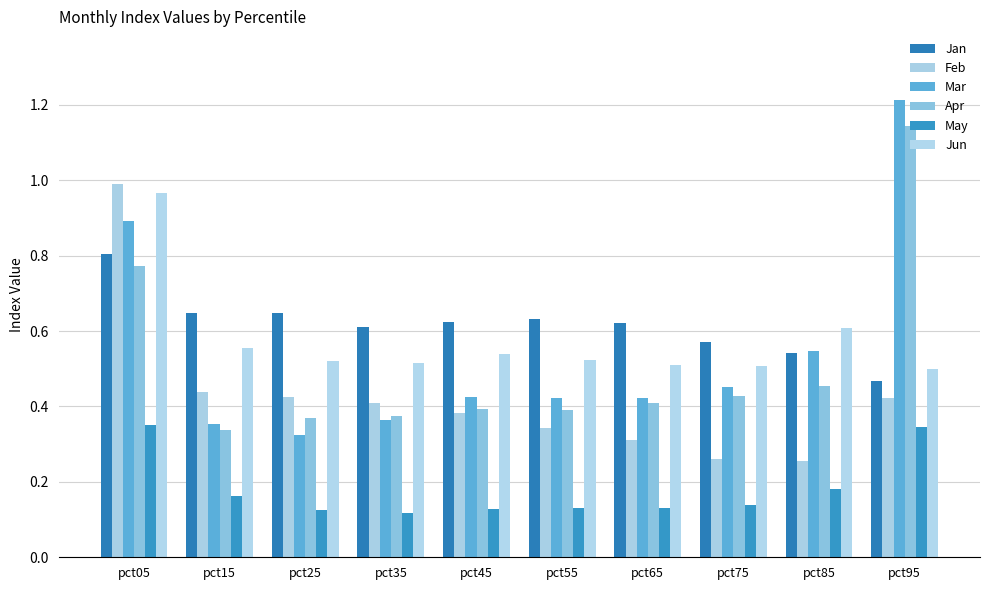

What is the value of the Mar bar at the 1st from the left?

0.9